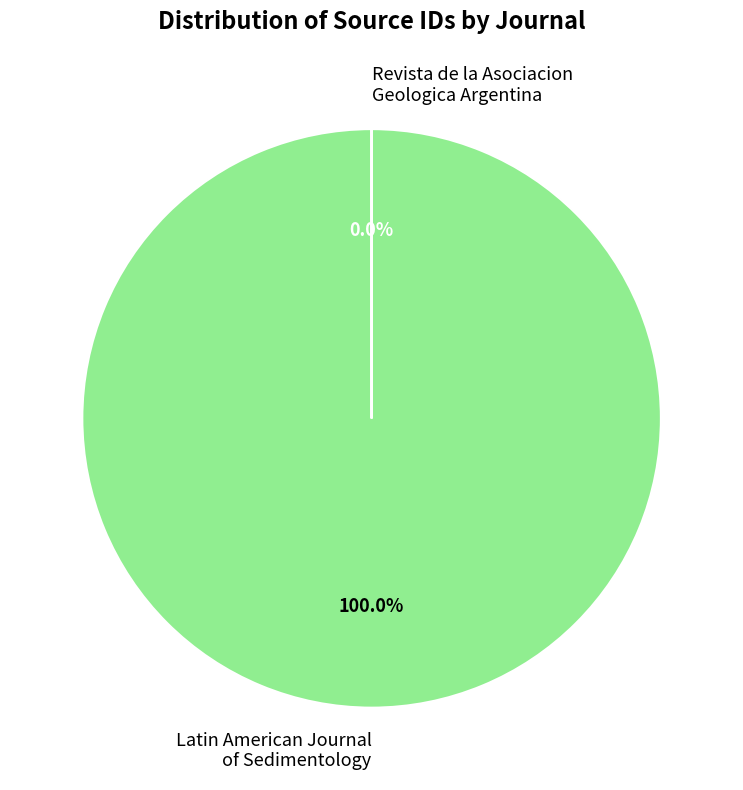

Is Latin American Journal of Sedimentology the majority of the pie?

Yes